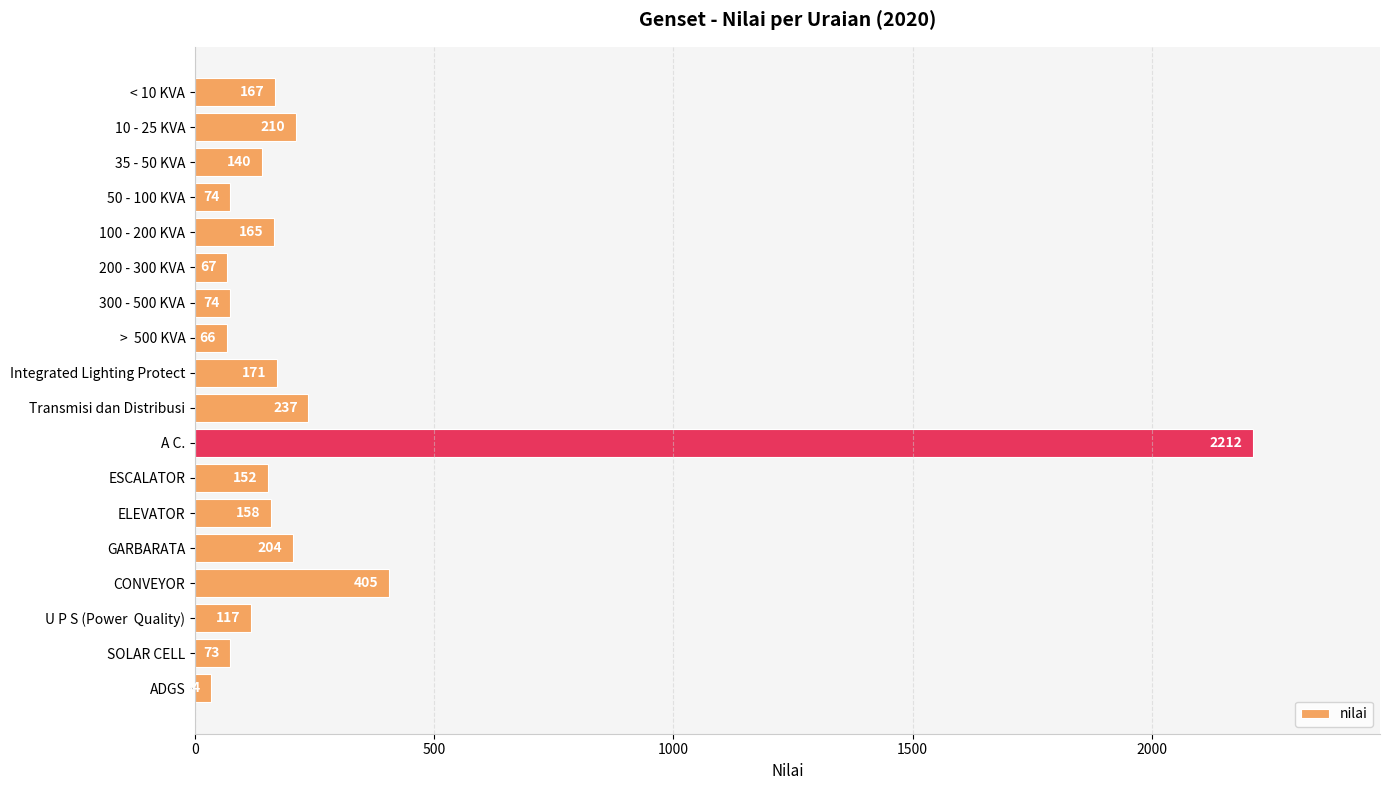

Are the bars grouped side by side (vs. stacked)?

No